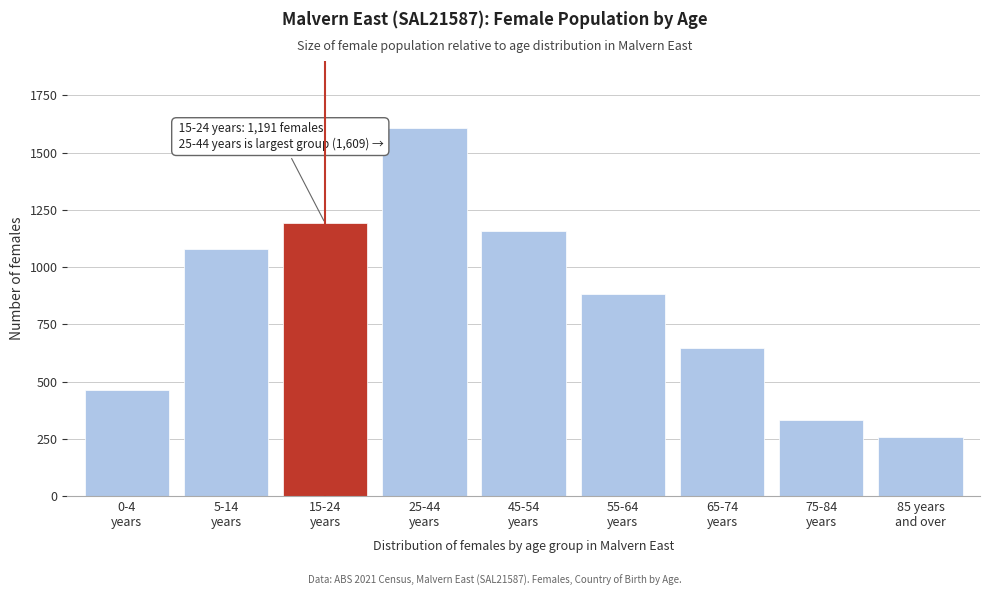

Reading right to left, transcribe all the data shown in this chart.

256	332	647	881	1159	1609	1191	1081	462